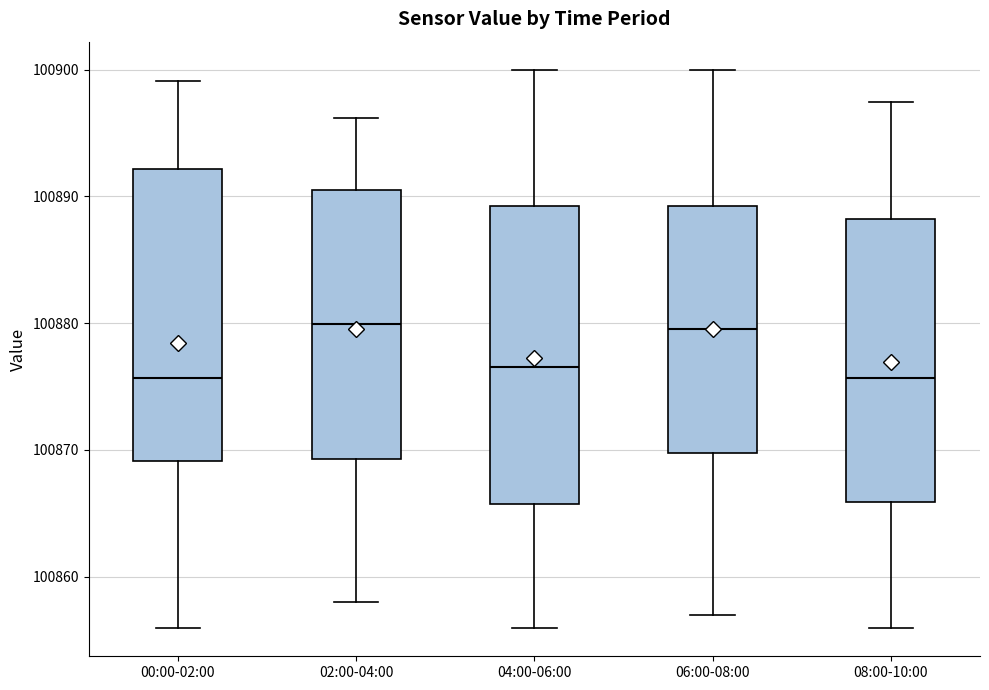

Reading left to right, transcribe this box plot: for each box, give where its median line is, the range the box spans, and where its two whiskers end, as read against the y-axis. The values are not printed on the chart, so give them approximately, as read against the axis.

00:00-02:00: median 100876, box 100869 to 100892, whiskers 100856 to 100899
02:00-04:00: median 100880, box 100869 to 100891, whiskers 100858 to 100896
04:00-06:00: median 100877, box 100866 to 100889, whiskers 100856 to 100900
06:00-08:00: median 100880, box 100870 to 100889, whiskers 100857 to 100900
08:00-10:00: median 100876, box 100866 to 100888, whiskers 100856 to 100897